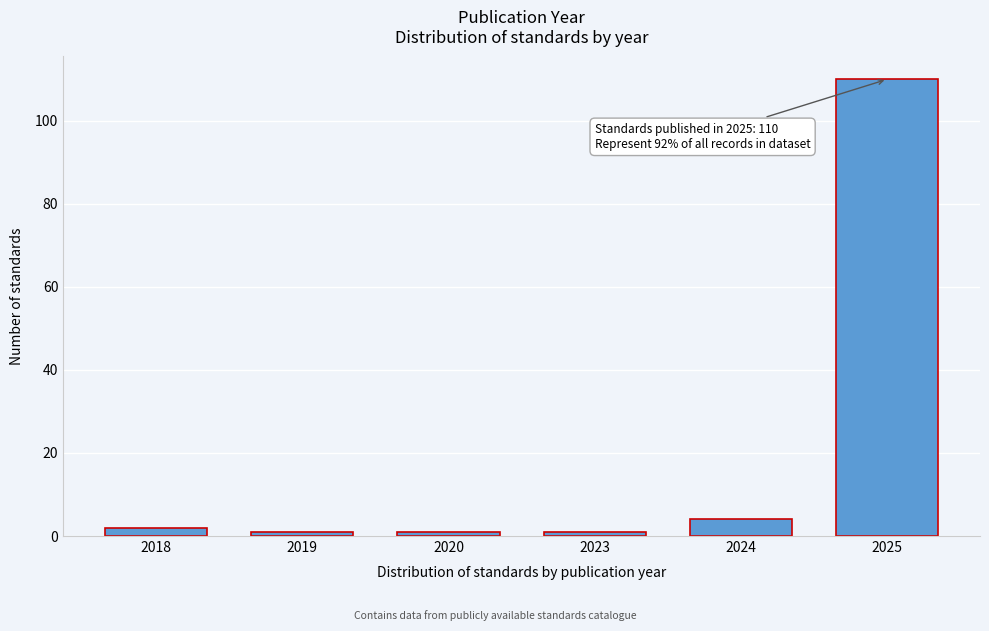

Reading right to left, what are all the values shown in this chart?

2025=110	2024=4	2023=1	2020=1	2019=1	2018=2